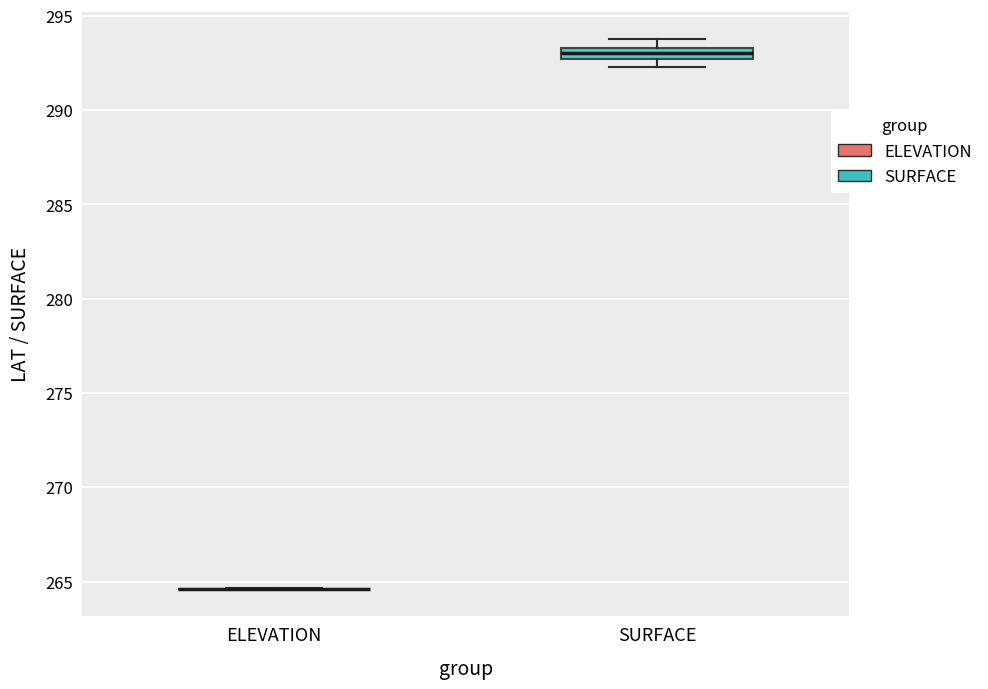

Which box is the tallest, from its lower edge to its upper edge?

SURFACE